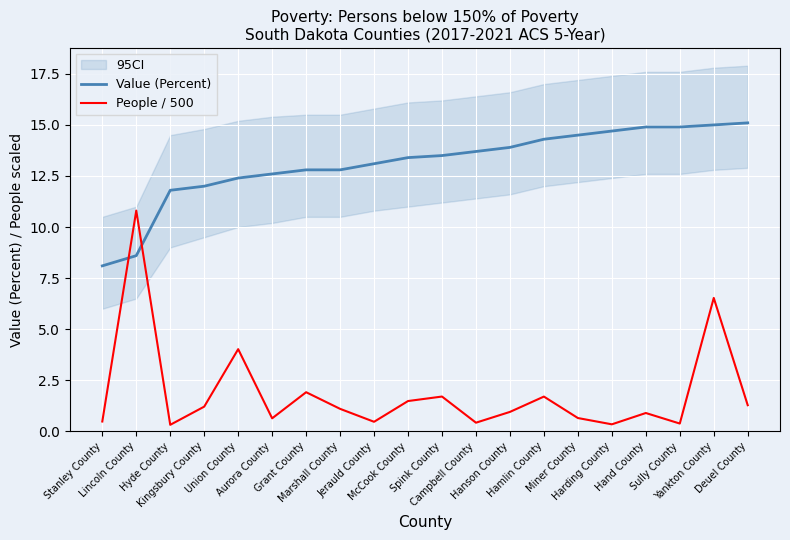

True or false: People / 500 has a value of 1.1 at Marshall County.

True